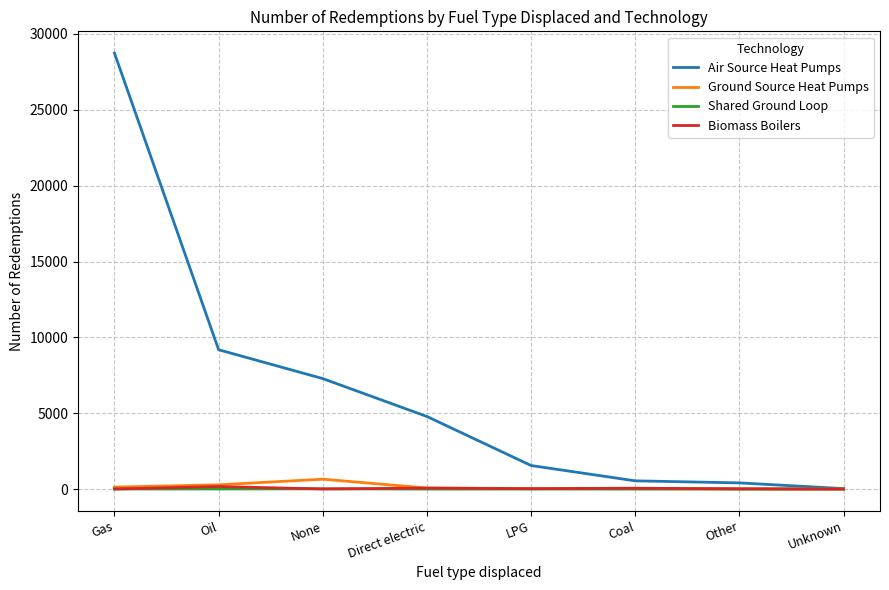

What are all the series names shown in the legend?

Air Source Heat Pumps, Ground Source Heat Pumps, Shared Ground Loop, Biomass Boilers